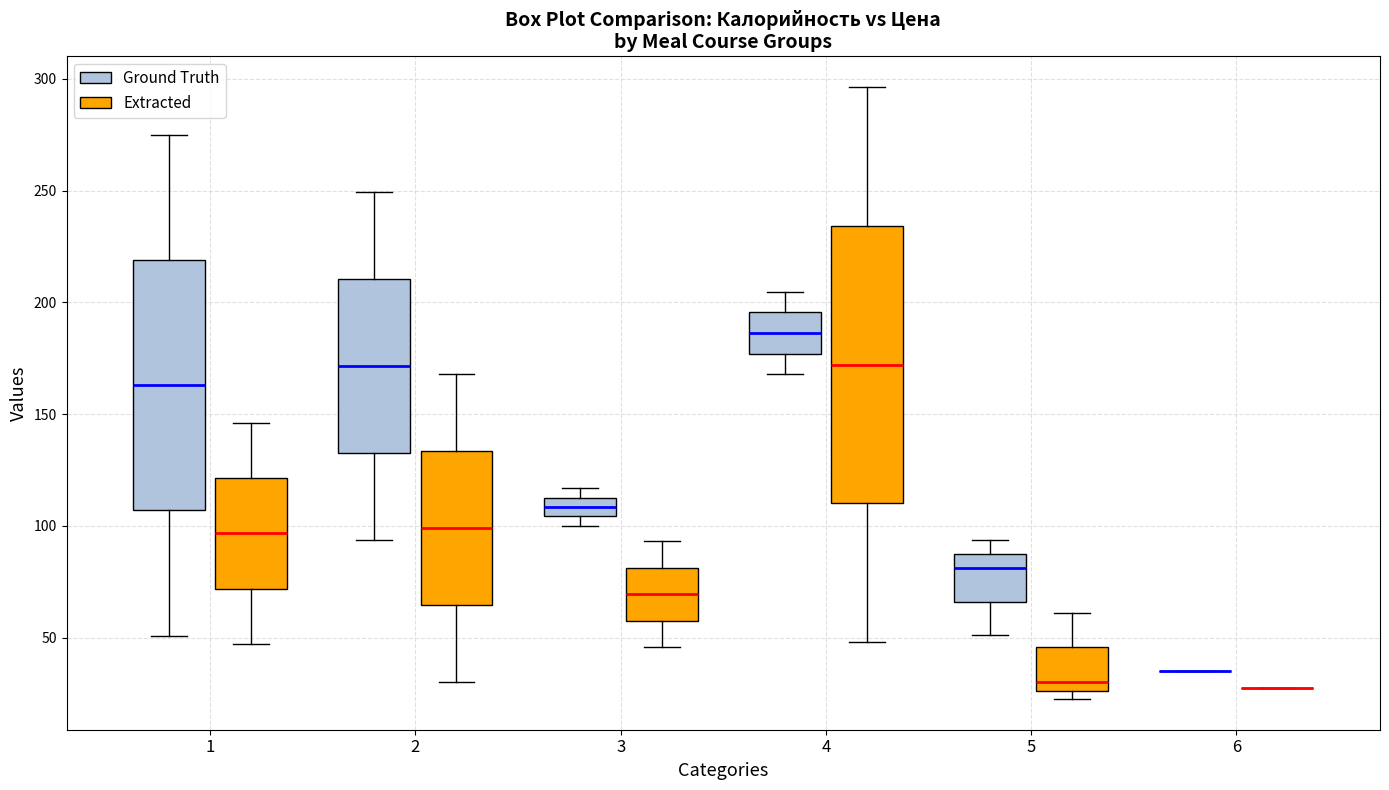

Which box is the tallest, from its lower edge to its upper edge?

4 (Extracted)